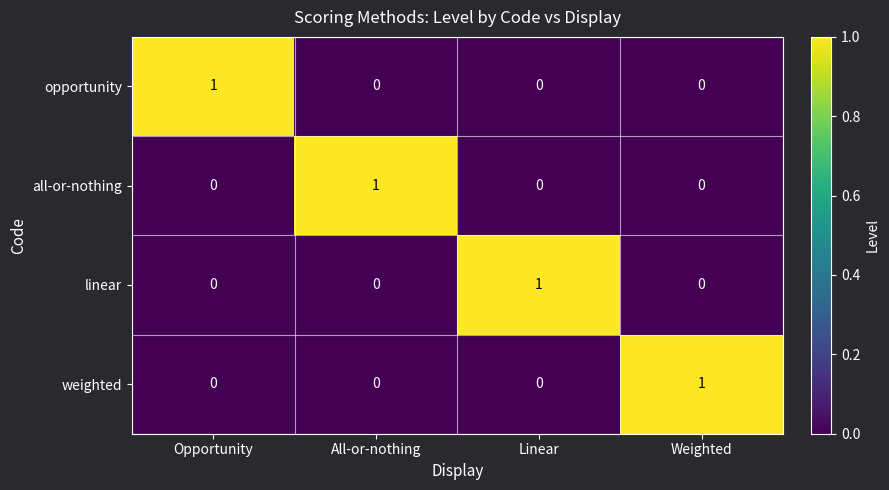

The value of opportunity at Weighted is 1. True or false?

False